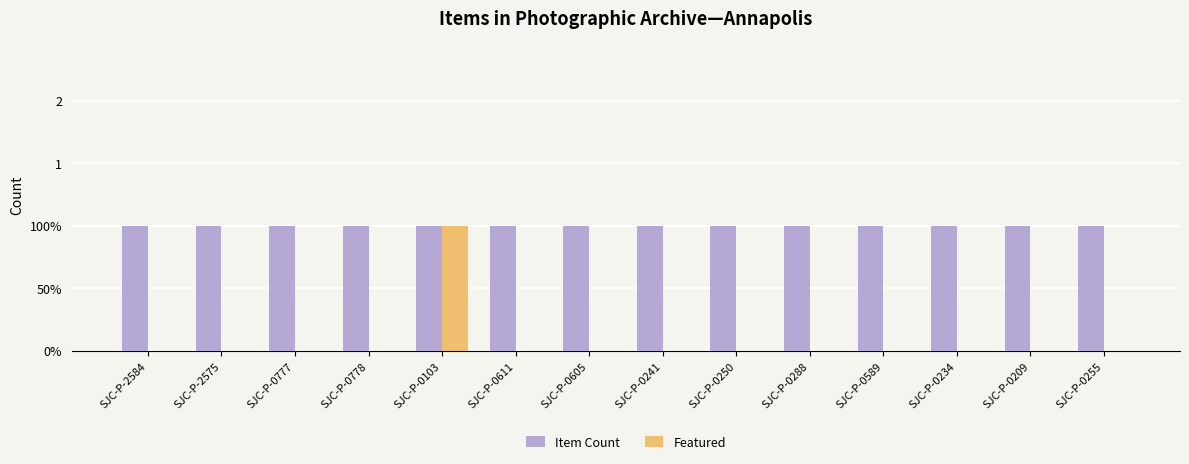

True or false: Item Count has a value of 1 at SJC-P-2575.

True